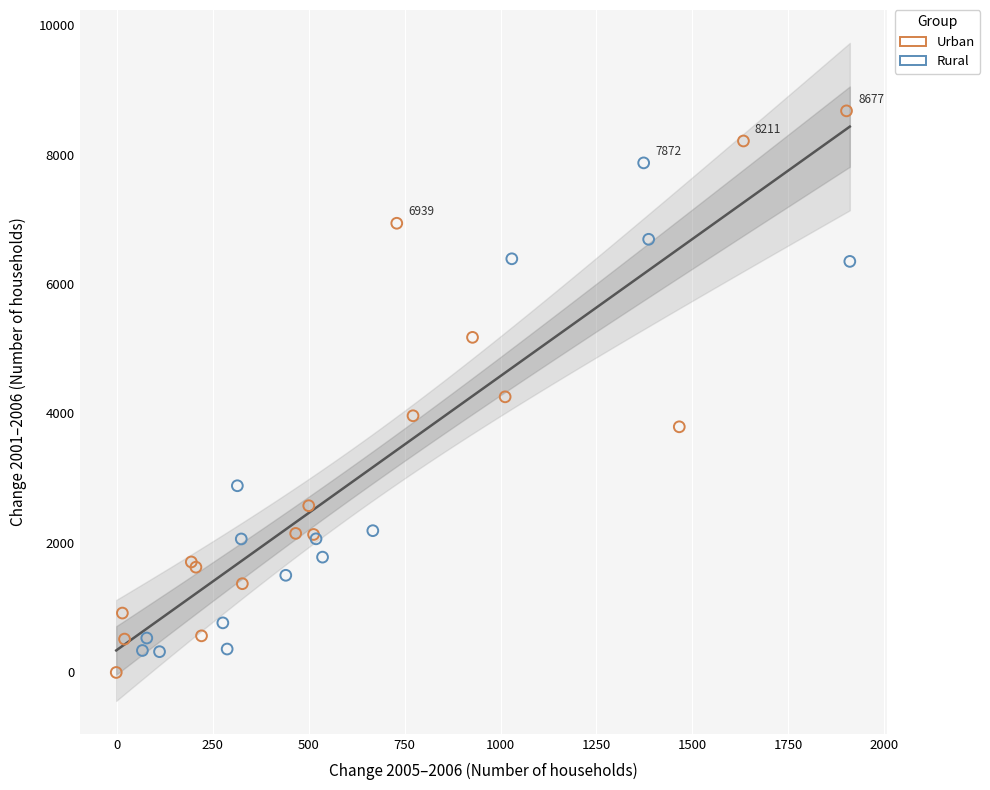

Which series has the largest Y range (max minus min)?

Urban